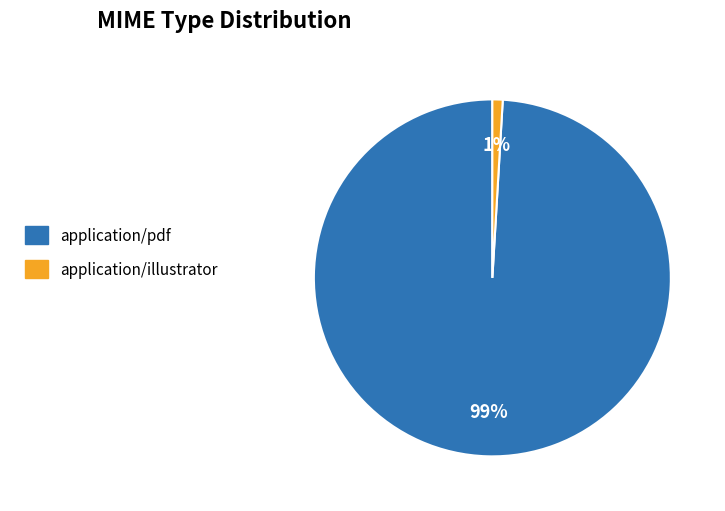

The application/illustrator slice represents 1% of the pie. True or false?

True